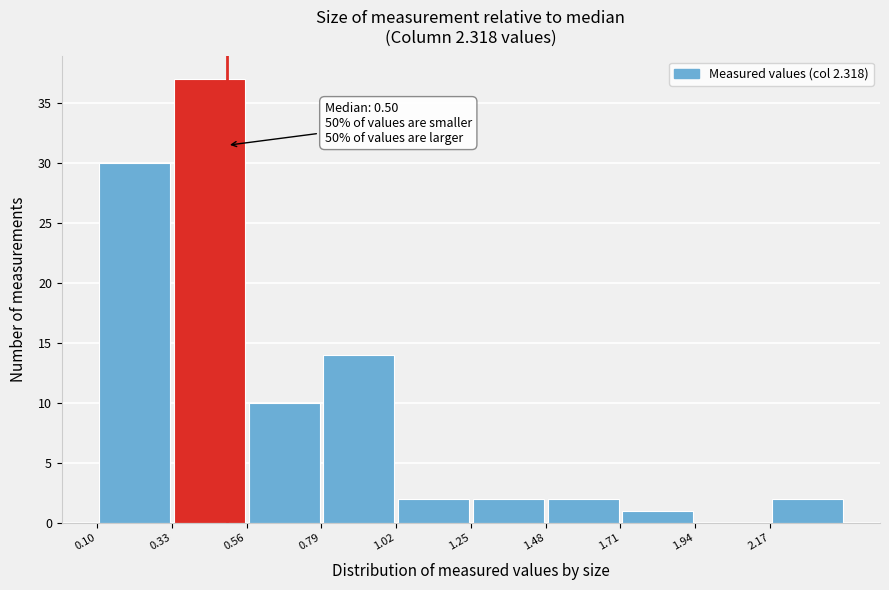

Which range on the x-axis has the tallest bar?

0.33 to 0.56